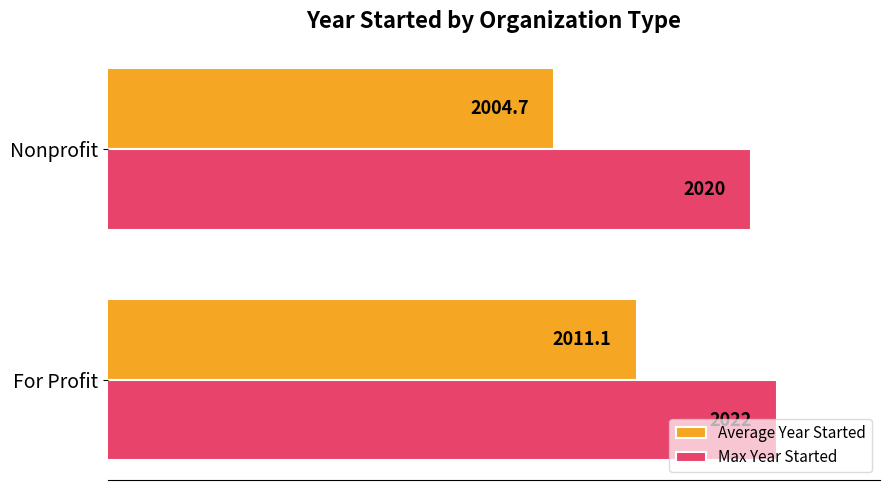

What is the difference between the maximum and minimum values in the Max Year Started series?

2.0